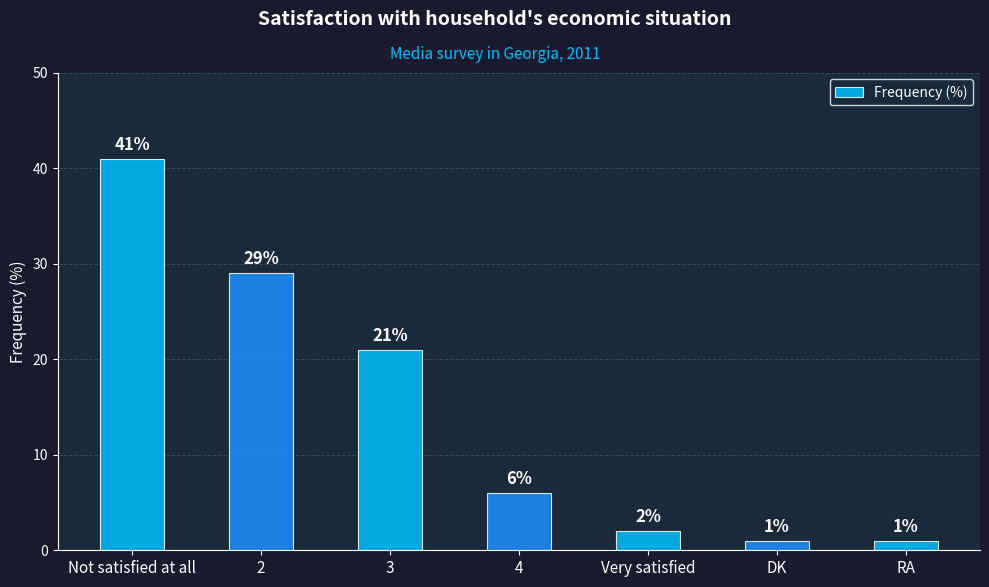

What is the difference between the values at 3 and Very satisfied?

19